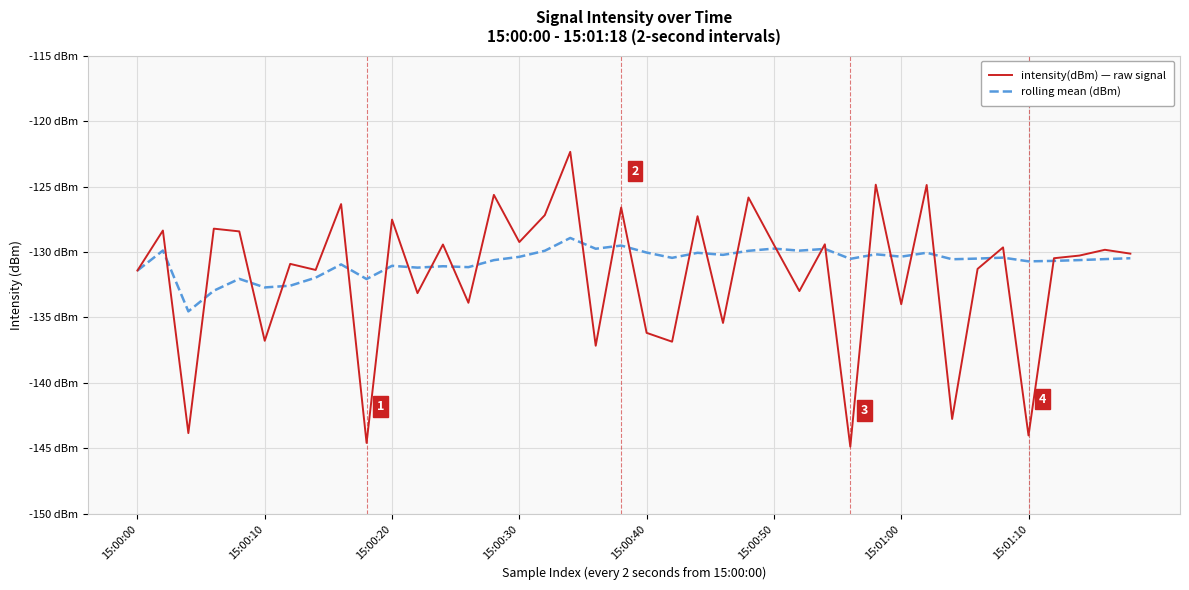

What is the value of the rolling mean (dBm) point at the 16th from the left?

-130.4